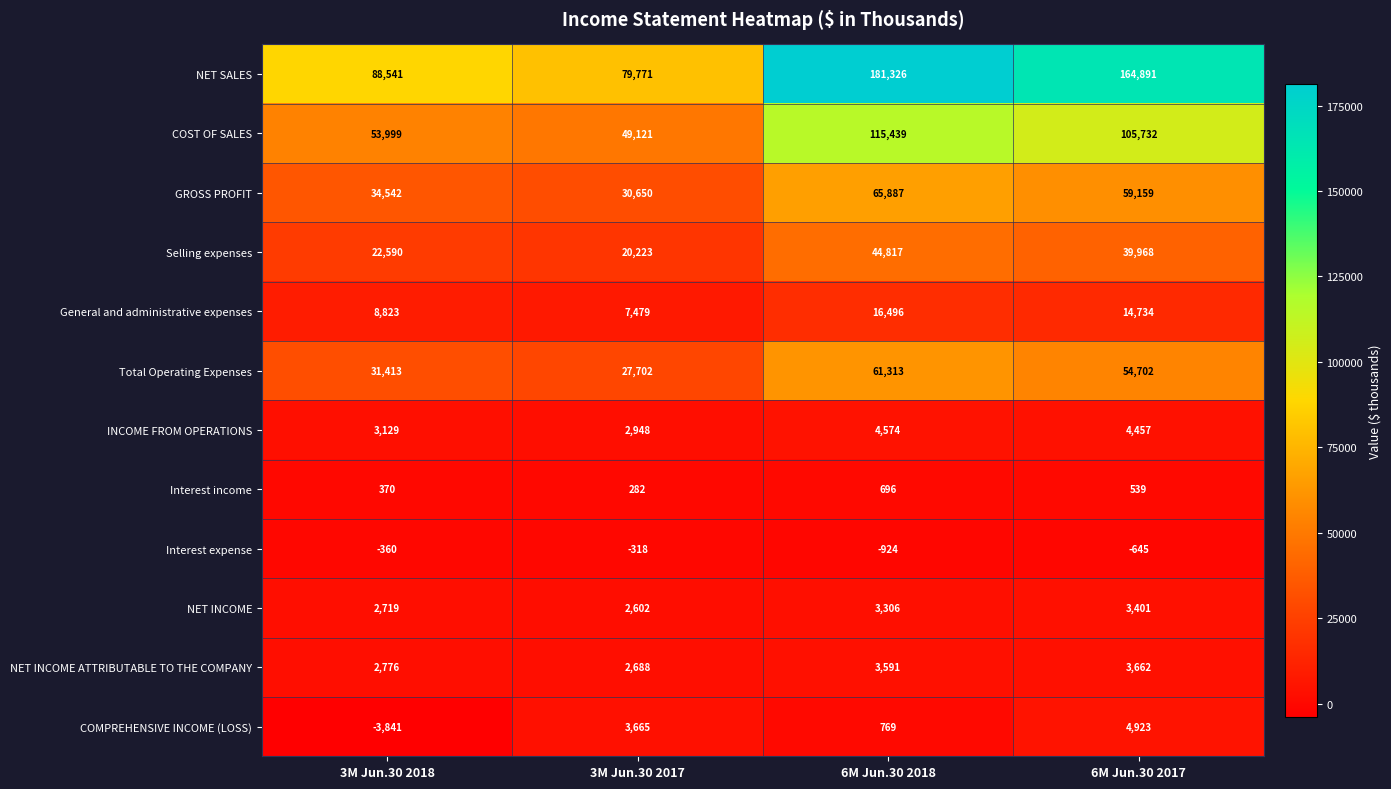

Is it true that General and administrative expenses equals 7479 at 3M Jun.30 2017?

True